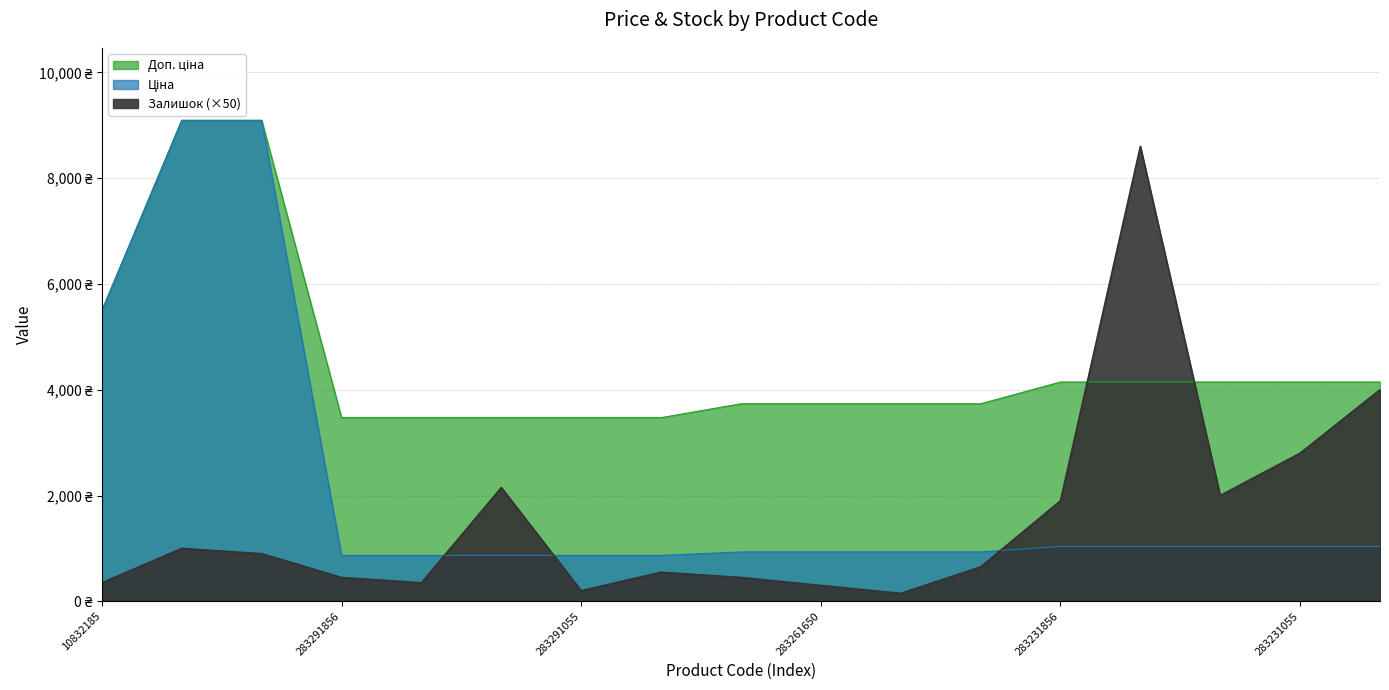

True or false: Залишок and Доп. ціна cross at least once.

True